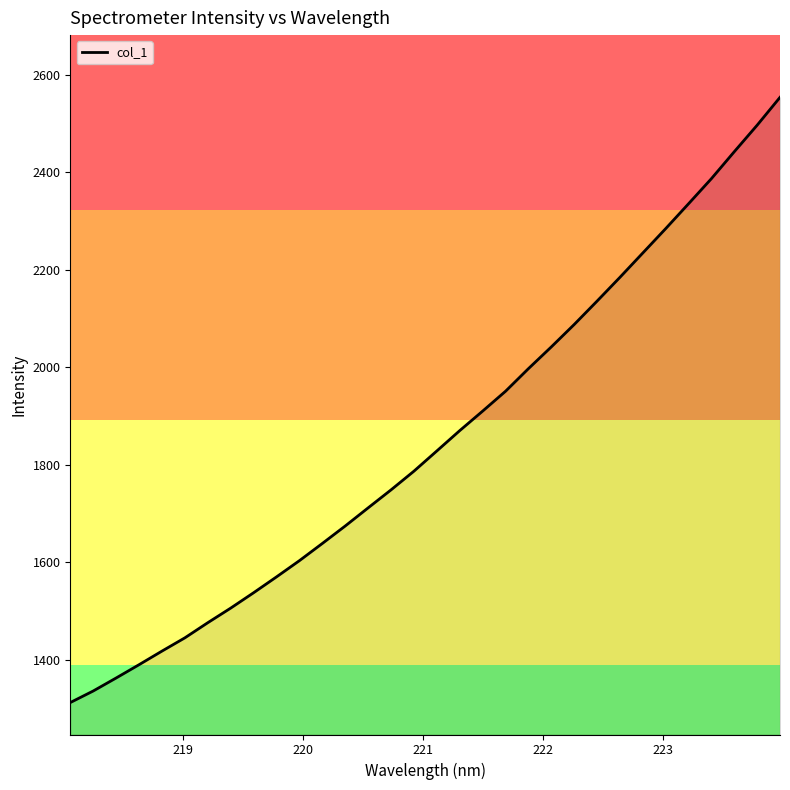

What is the difference between the maximum and minimum values?

1242.3